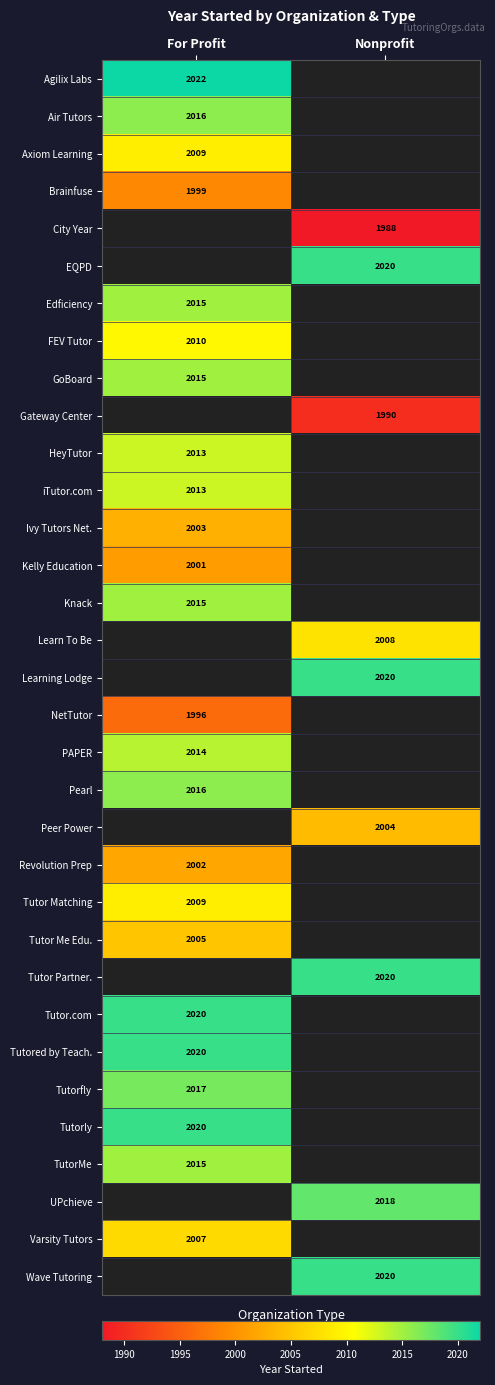

The value of Axiom Learning at For Profit is 2009. True or false?

True